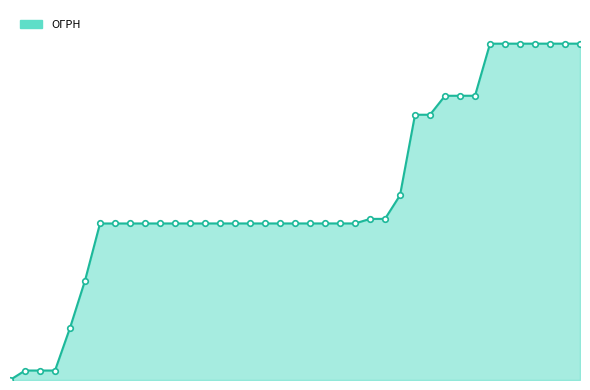

Is this an area chart (filled region under the line)?

Yes